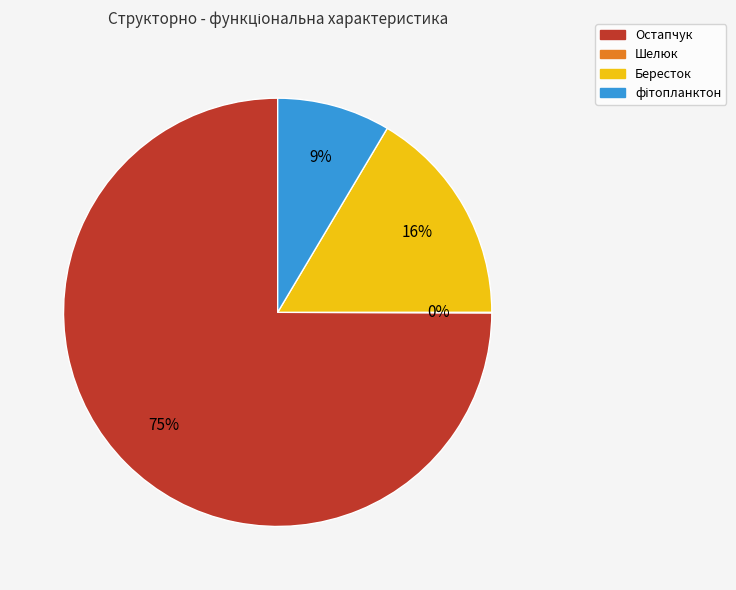

Does any single category account for the majority?

Yes